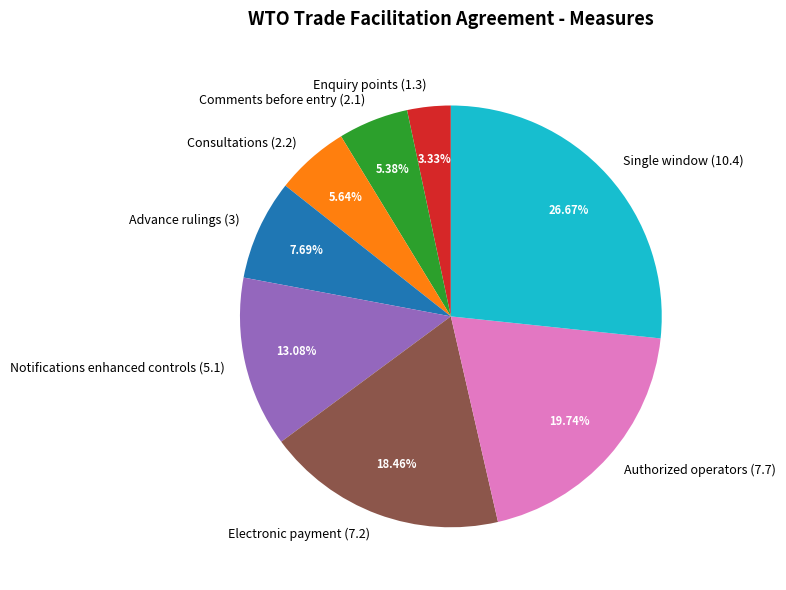

Which slice is the largest?

Single window (10.4)